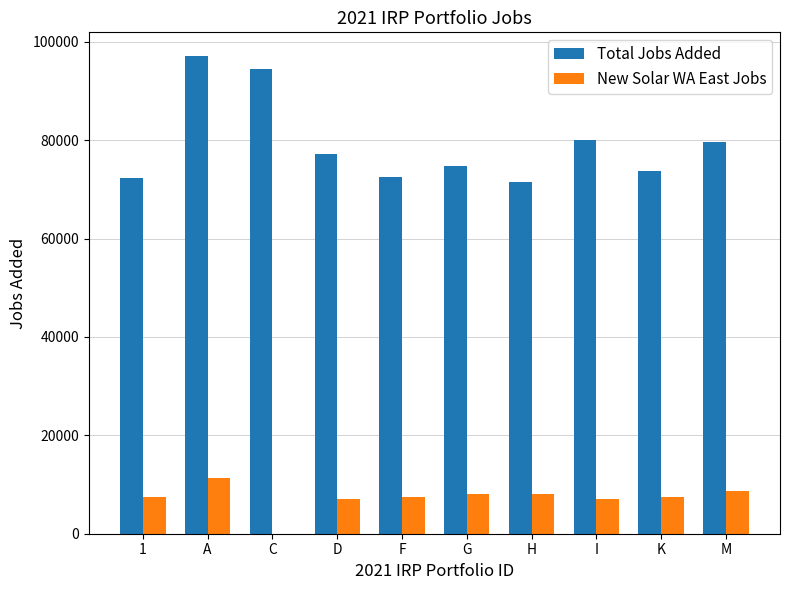

At which category is the sum across all series the highest?

A